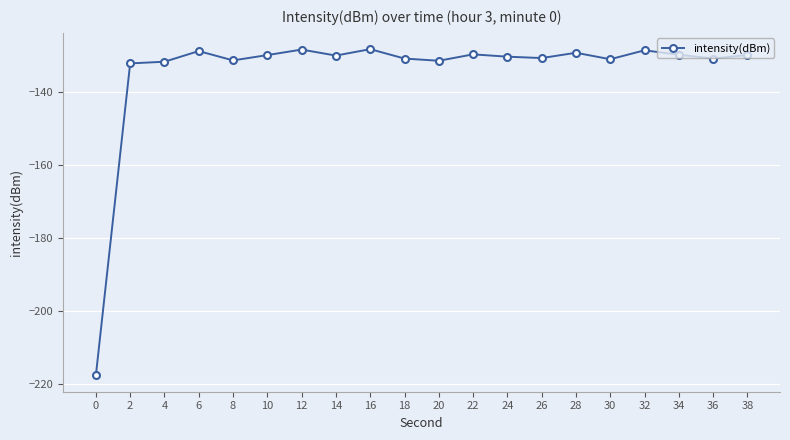

What is the greatest value displayed?

-128.3